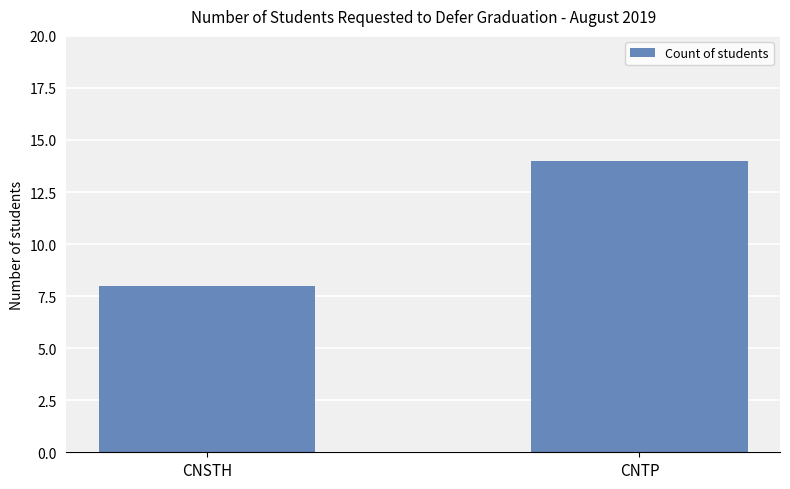

How many bars are there in total?

2